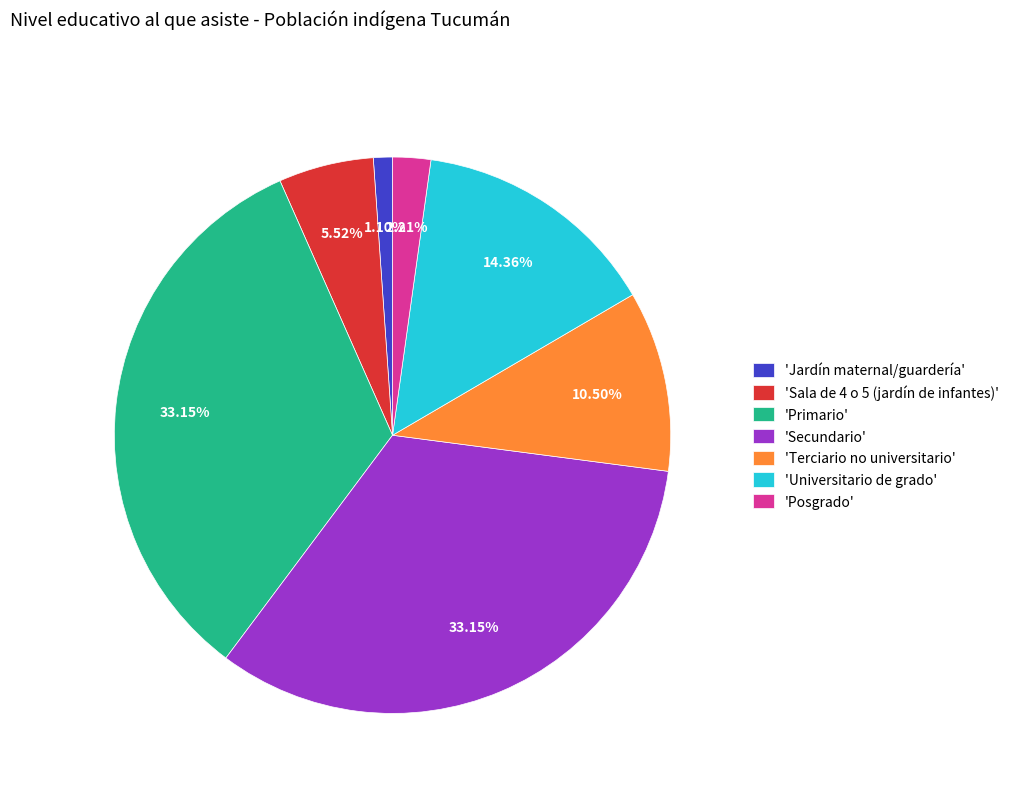

What is the smallest slice in the pie chart?

'Jardín maternal/guardería'